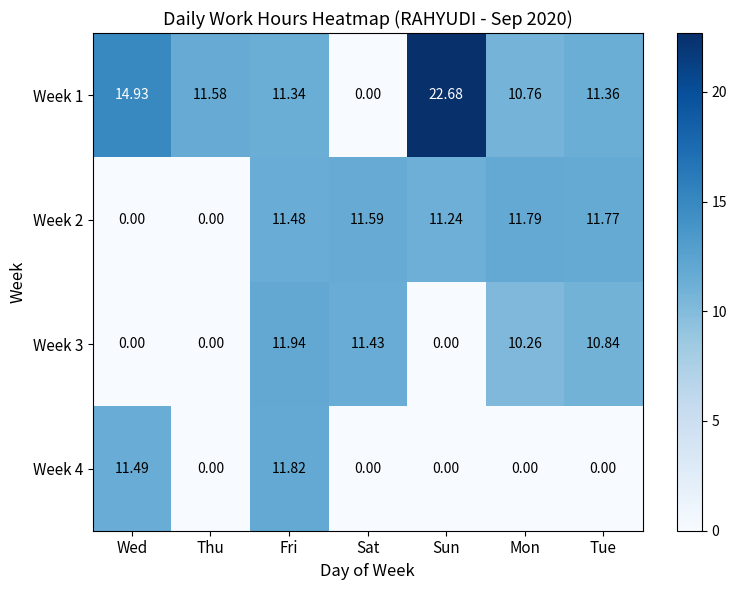

At which category is the sum across all series the highest?

Fri